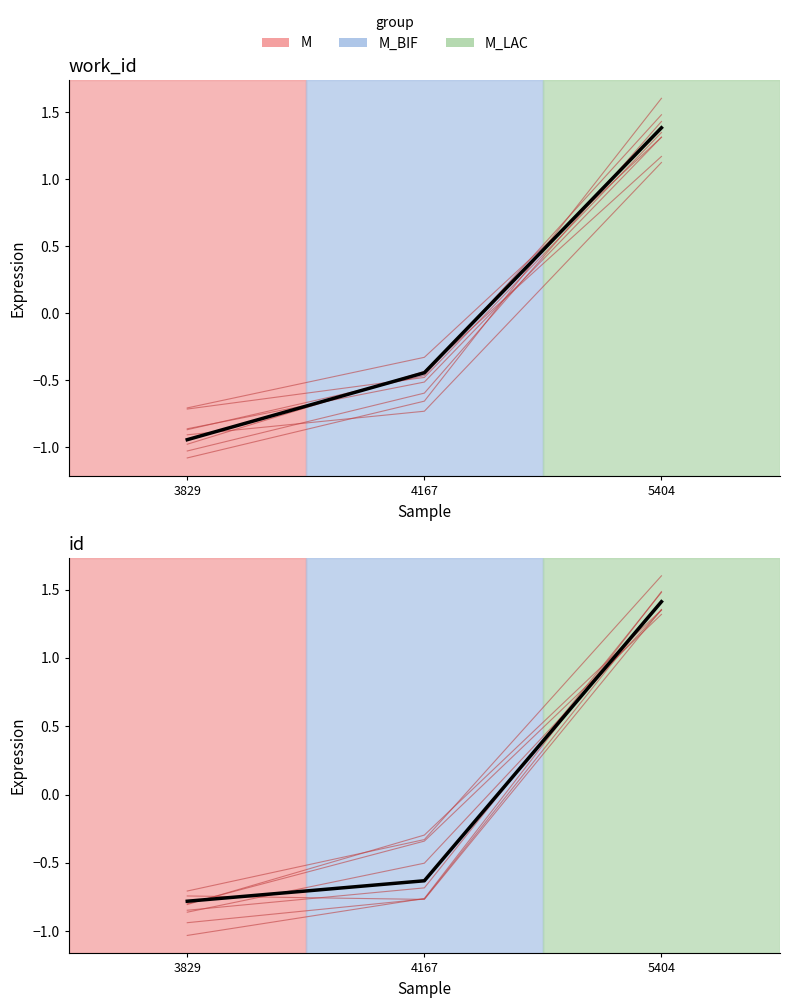

What is the greatest value displayed?

1.4